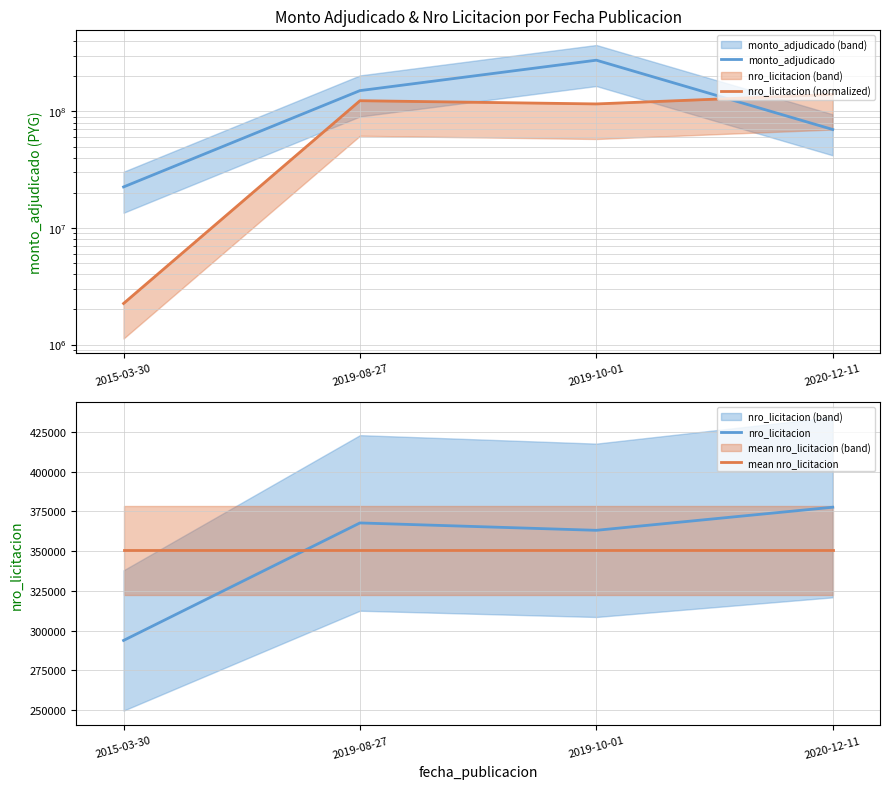

What is the difference between the highest and lowest values at 2019-10-01?

274928735.0